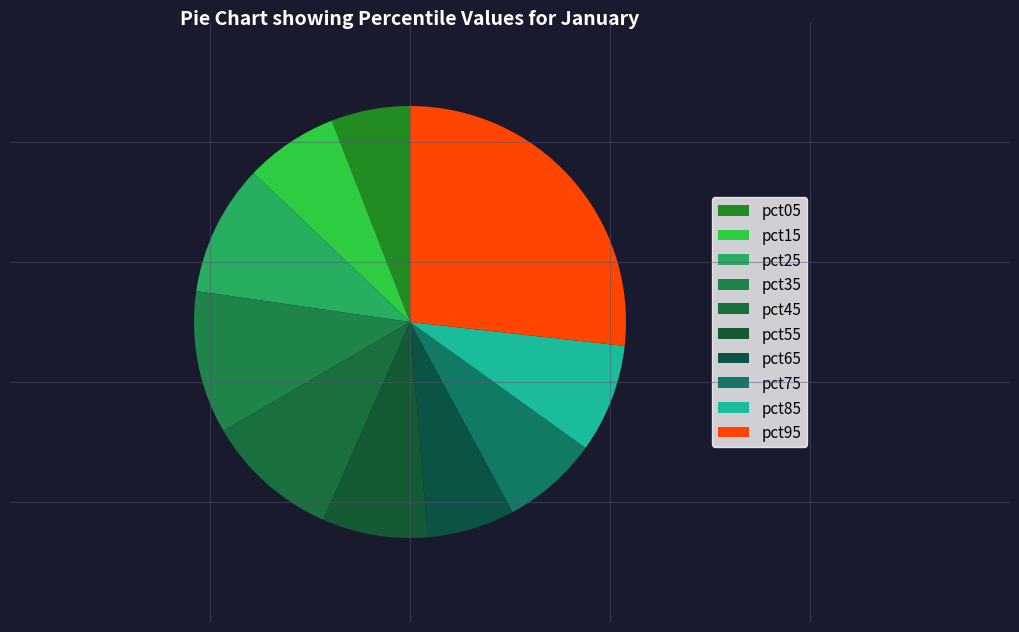

What is the smallest slice in the pie chart?

pct05